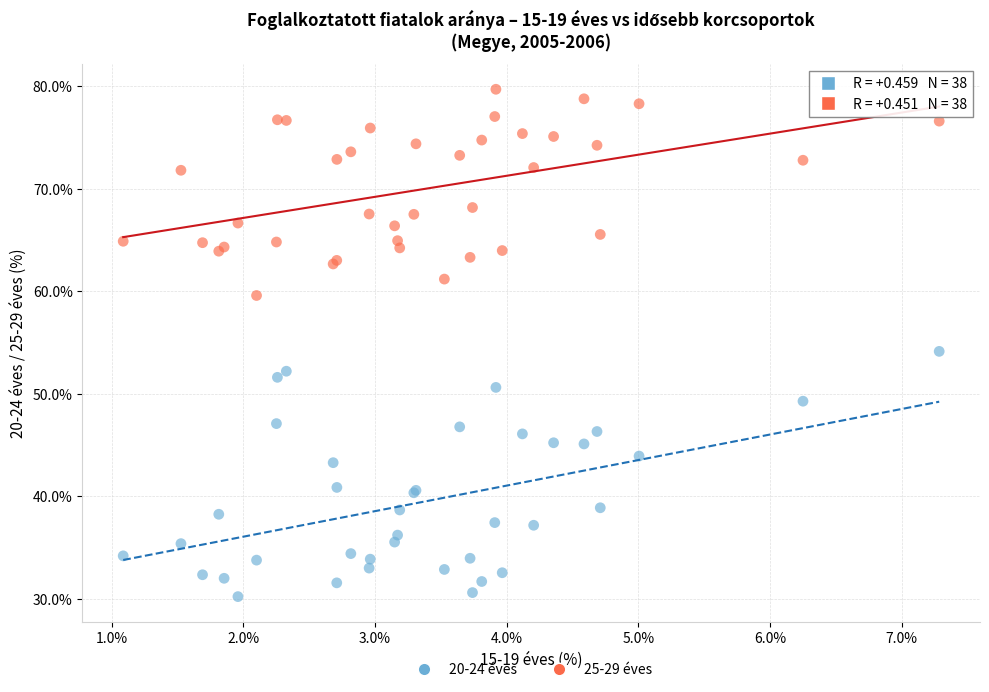

What is the X range (max minus min) for the scatter plot?

6.2